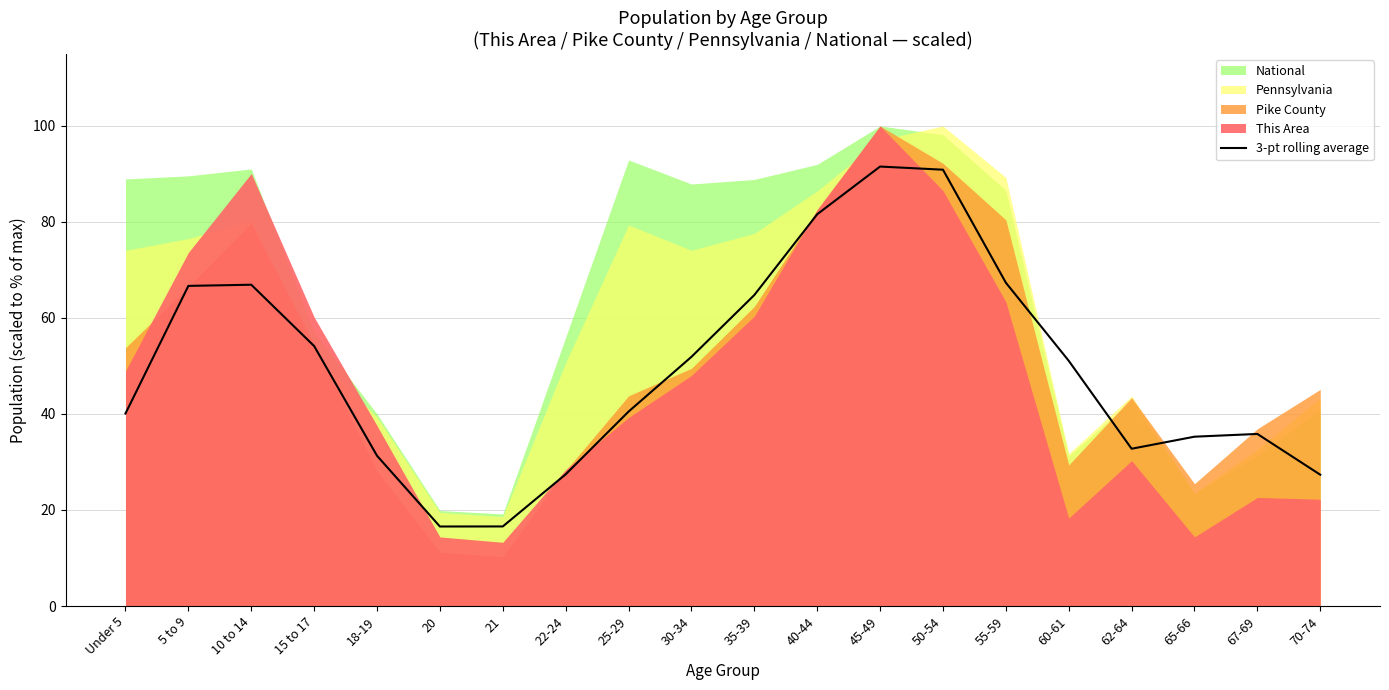

True or false: the data shows 40.1 at Under 5.

True